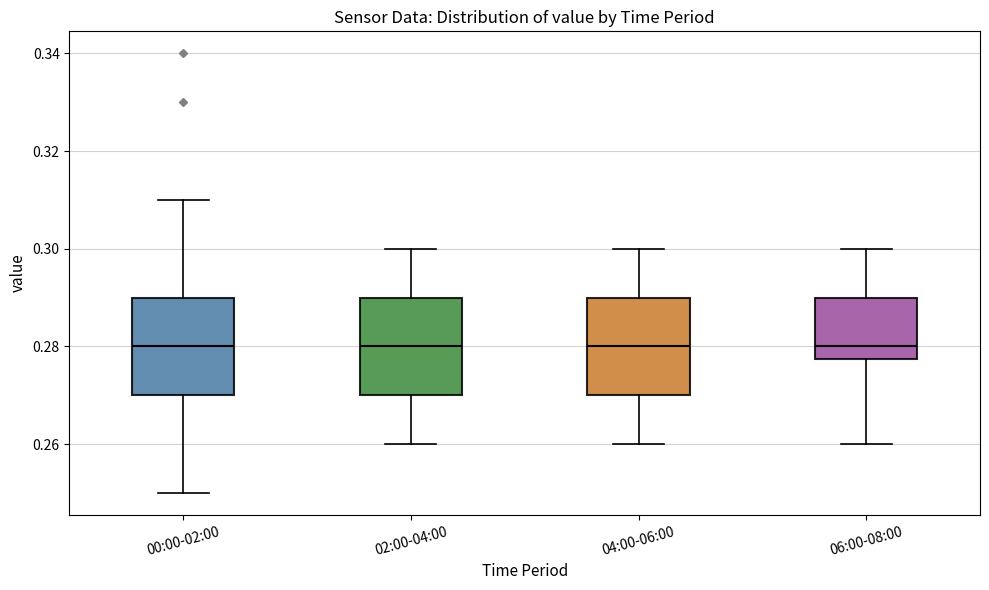

Reading left to right, transcribe this box plot: for each box, give where its median line is, the range the box spans, and where its two whiskers end, as read against the y-axis. The values are not printed on the chart, so give them approximately, as read against the axis.

00:00-02:00: median 0.280, box 0.270 to 0.290, whiskers 0.250 to 0.310
02:00-04:00: median 0.280, box 0.270 to 0.290, whiskers 0.260 to 0.300
04:00-06:00: median 0.280, box 0.270 to 0.290, whiskers 0.260 to 0.300
06:00-08:00: median 0.280, box 0.278 to 0.290, whiskers 0.260 to 0.300